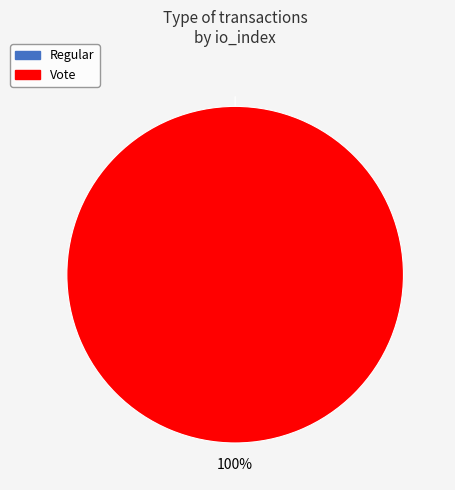

Count the number of slices in the pie.

2